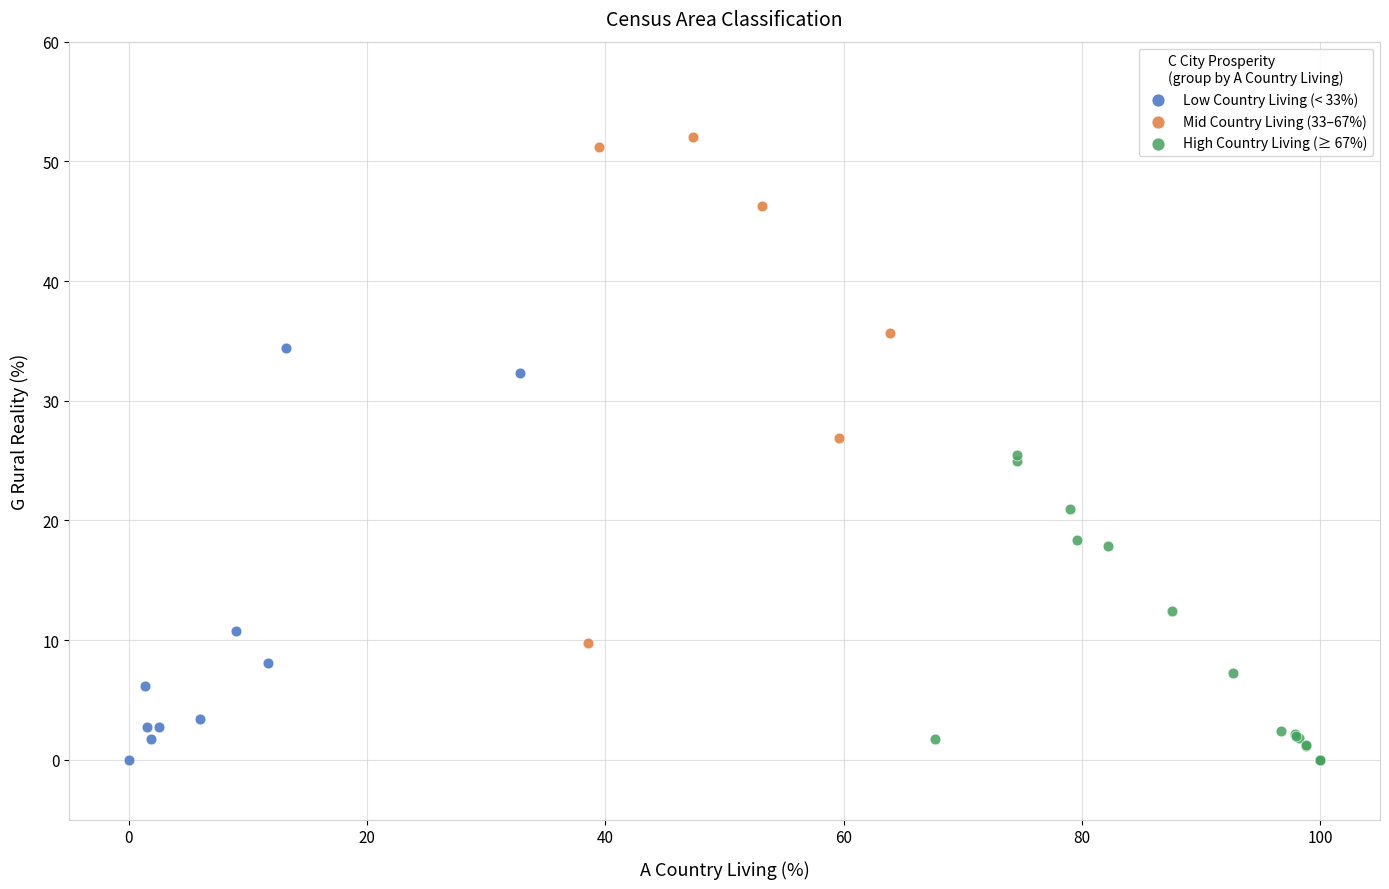

Which series reaches the maximum Y coordinate?

Mid Country Living (33–67%)